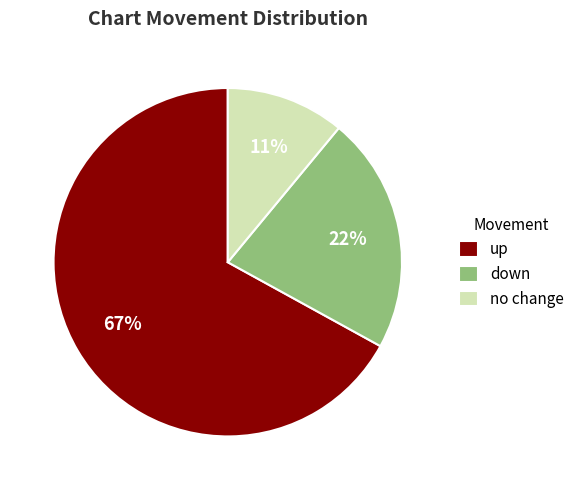

What is the largest slice in the pie chart?

up